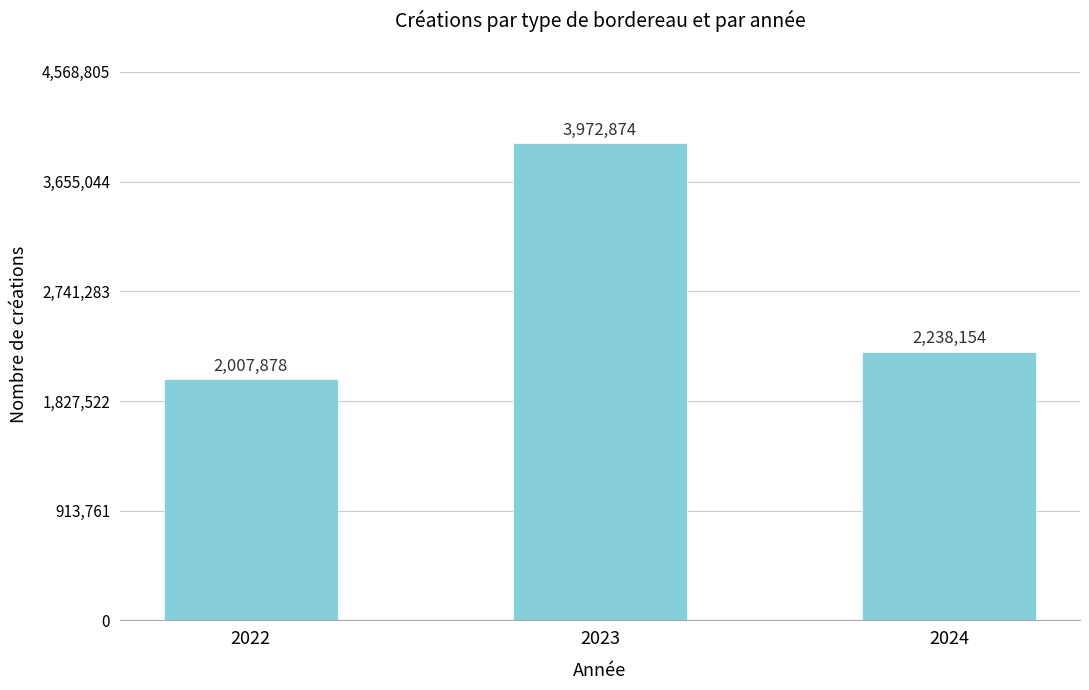

Are the bars horizontal?

No